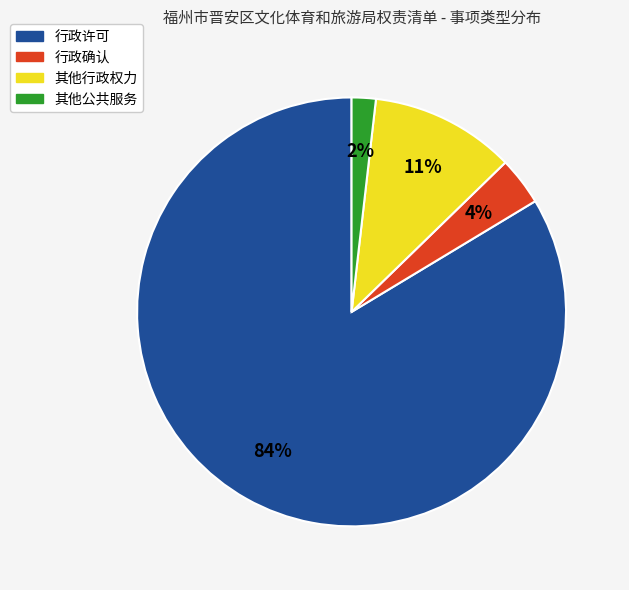

Is it true that 行政许可 is 84% of the pie?

True